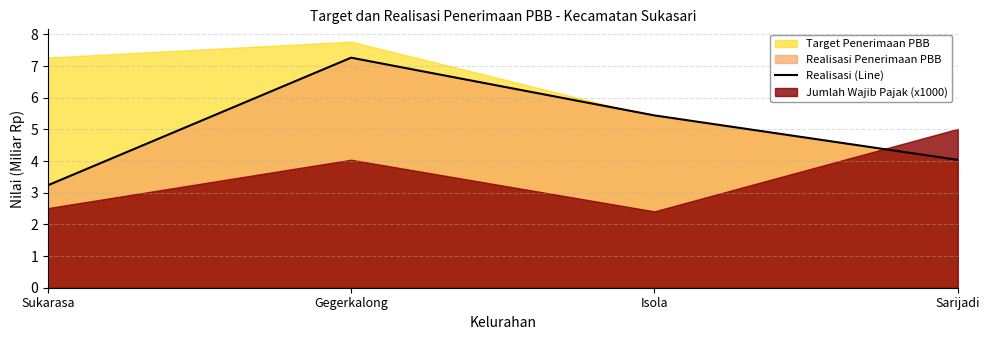

How many lines are shown in the chart?

1